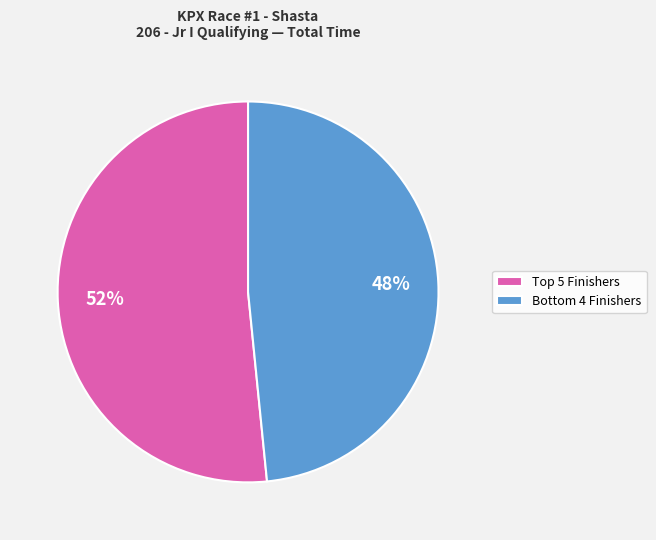

Rank the categories by value from highest to lowest.

Top 5 Finishers, Bottom 4 Finishers